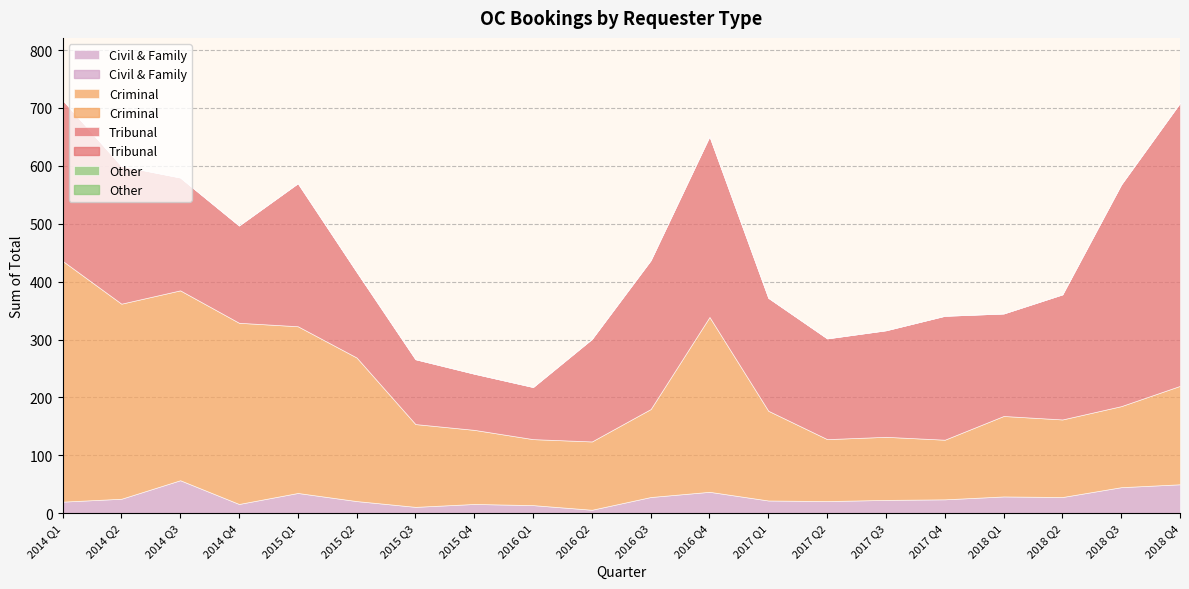

Where is Civil & Family nearest to the value 31?

2018 Q1